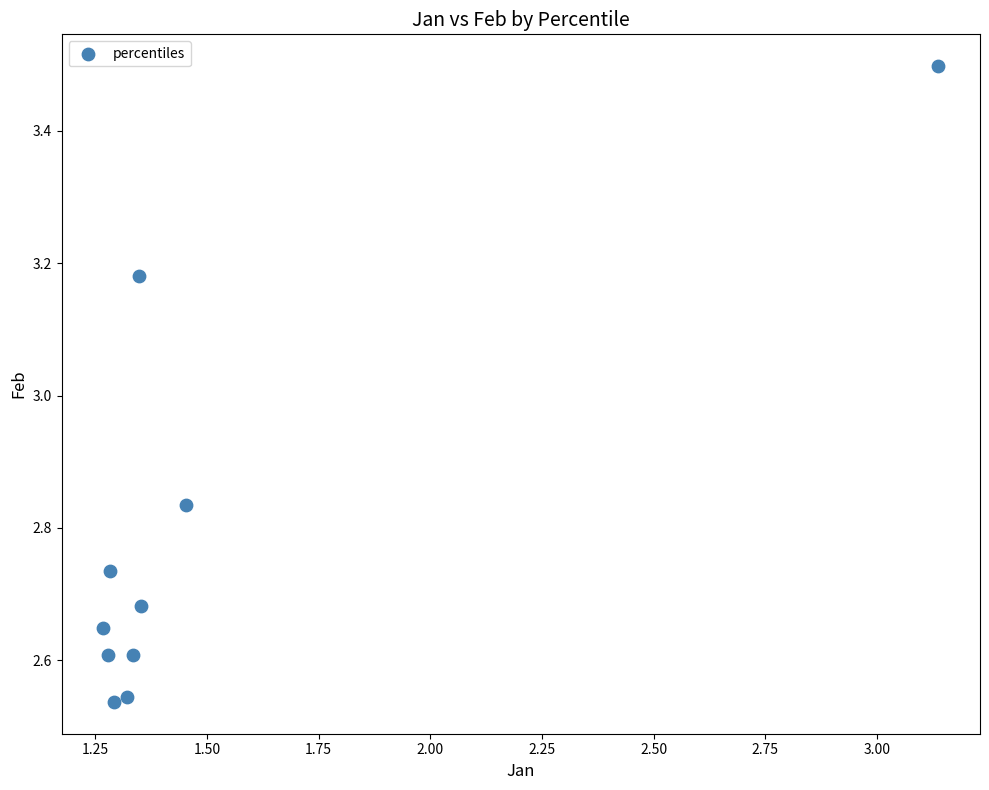

What is the range of Y values (max minus min)?

1.0